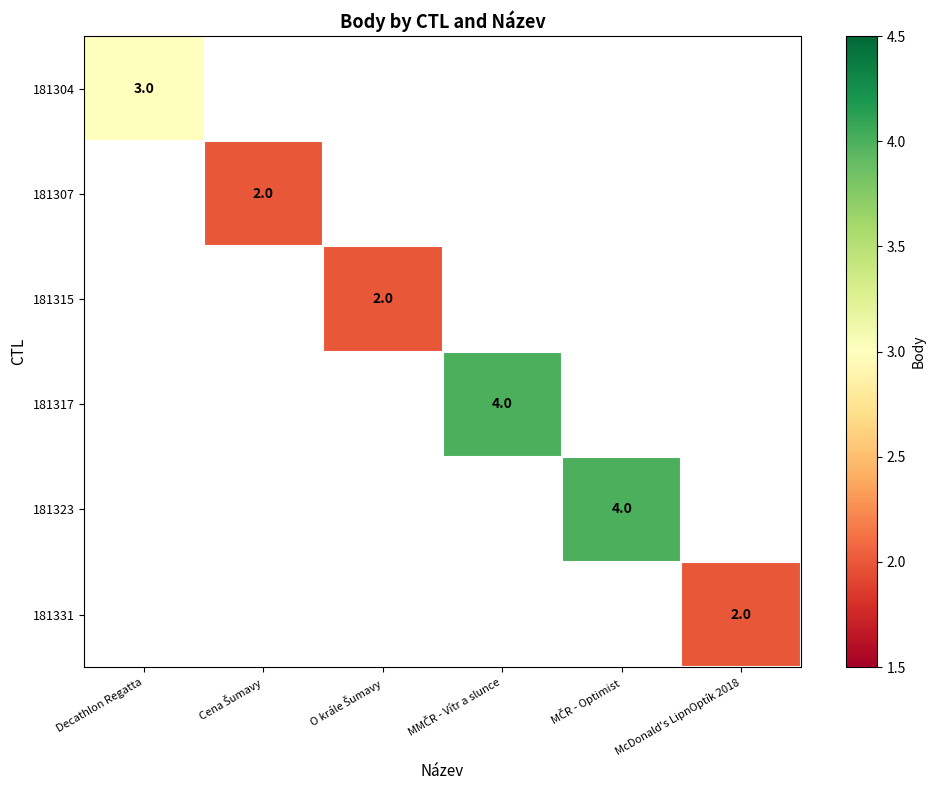

Is the value of 181331 at MMČR - Vítr a slunce greater than the value of 181315 at O krále Šumavy?

No